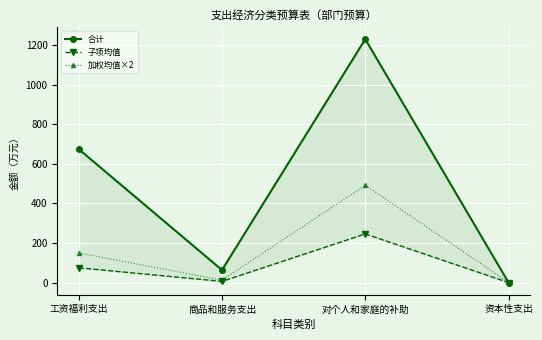

Is the value of 子项均值 at 资本性支出 greater than the value of 加权均值×2 at 工资福利支出?

No